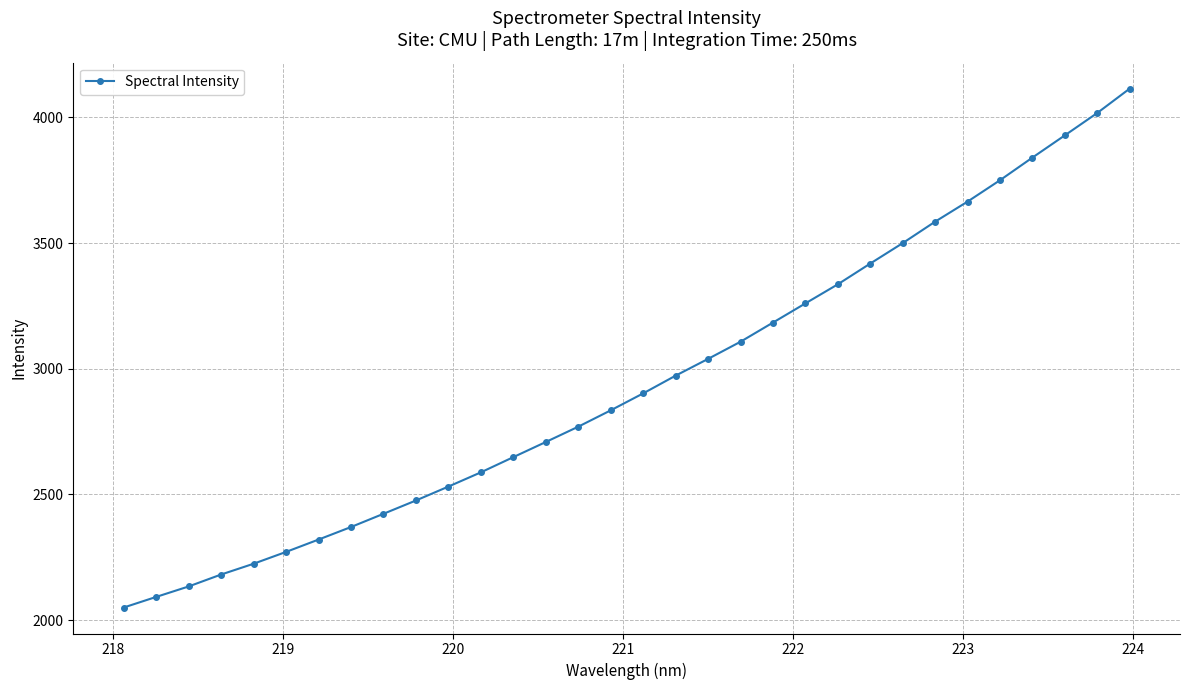

What is the value of the 16th point from the left?

2834.7